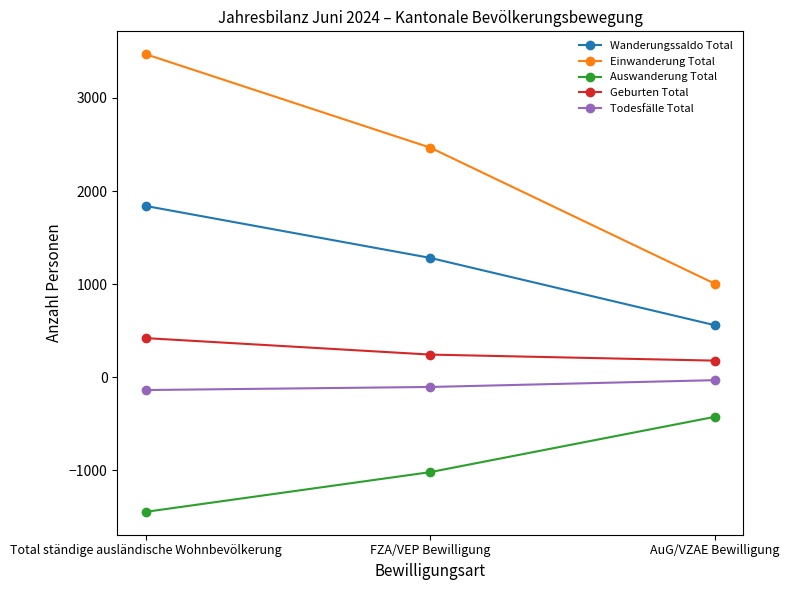

What is the average value of the Wanderungssaldo Total series?

1226